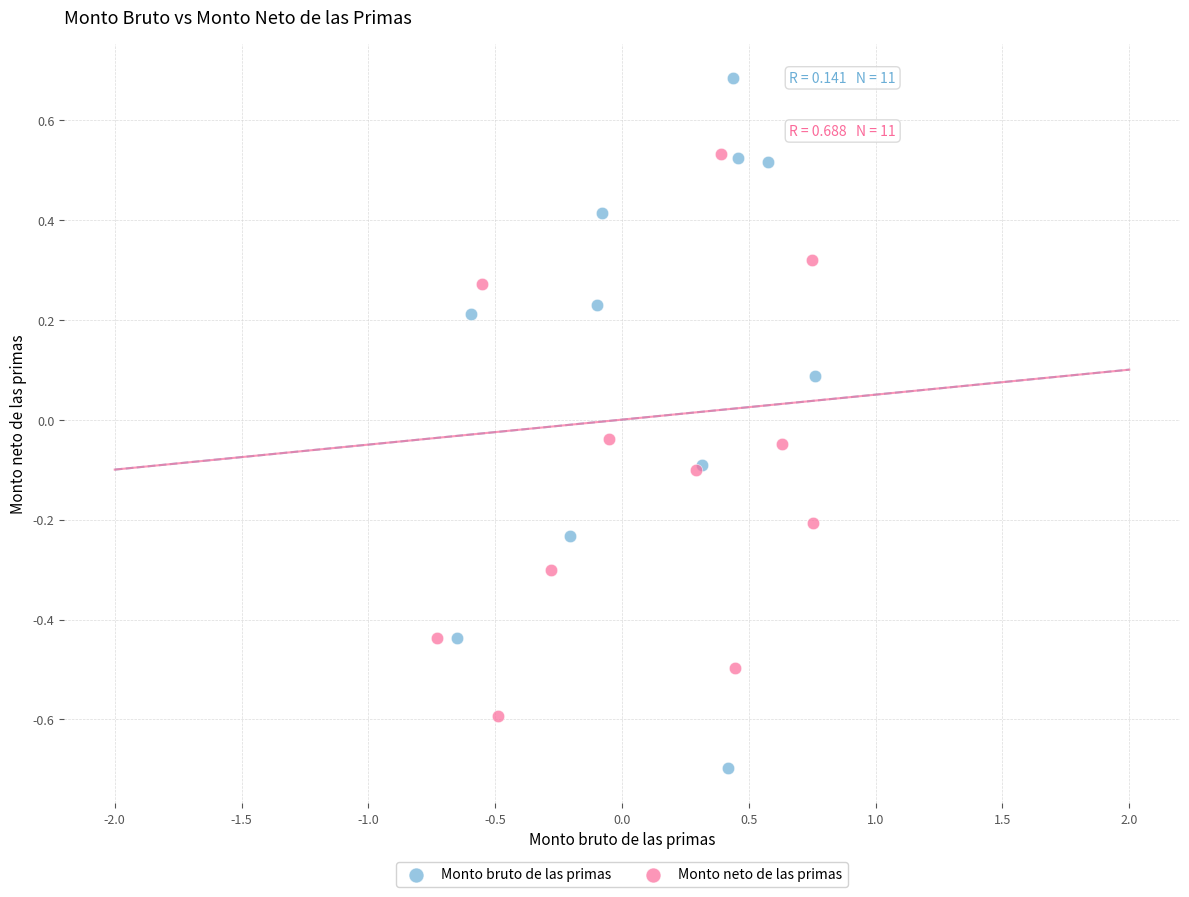

Which series has the widest spread of Y values?

Monto bruto de las primas